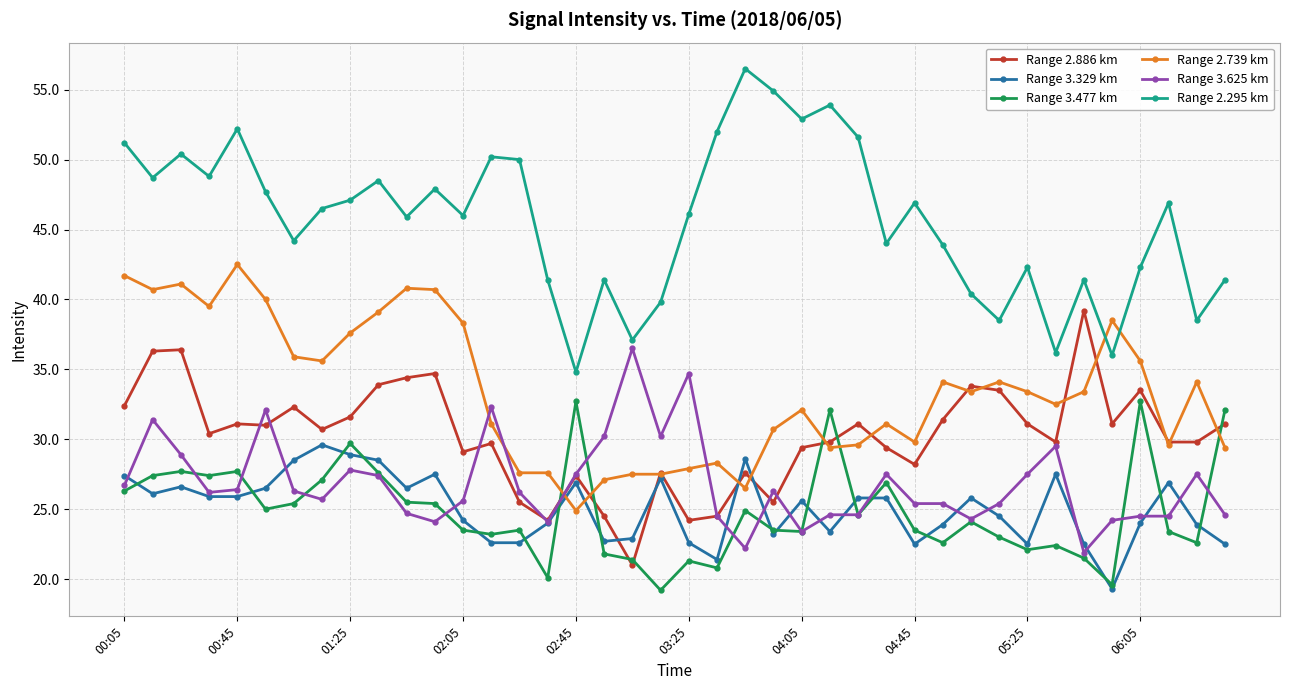

Rank the series by their maximum value, from highest to lowest.

Range 2.295 km, Range 2.739 km, Range 2.886 km, Range 3.625 km, Range 3.477 km, Range 3.329 km